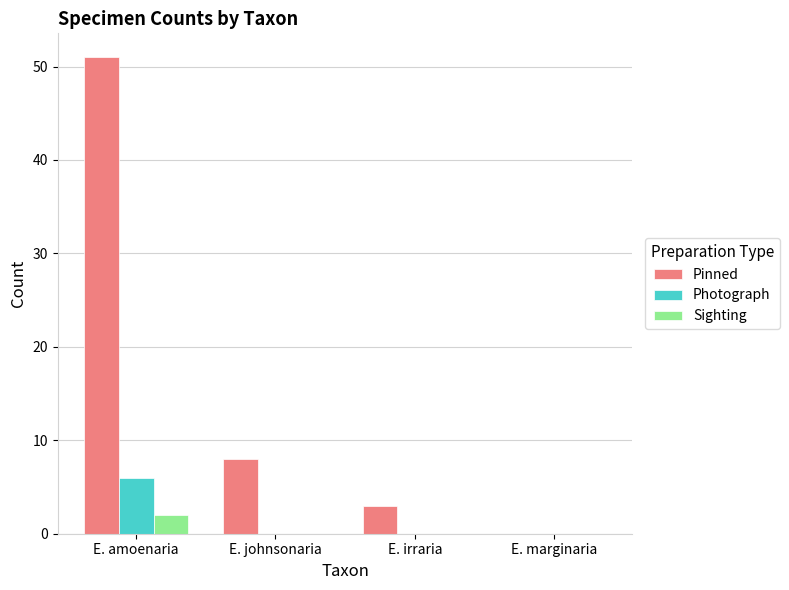

At which category is the sum across all series the highest?

E. amoenaria